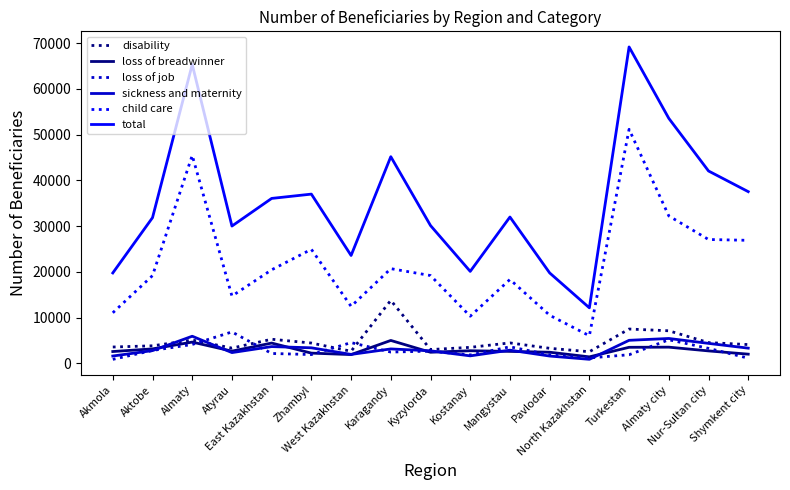

True or false: sickness and maternity and total cross at least once.

False